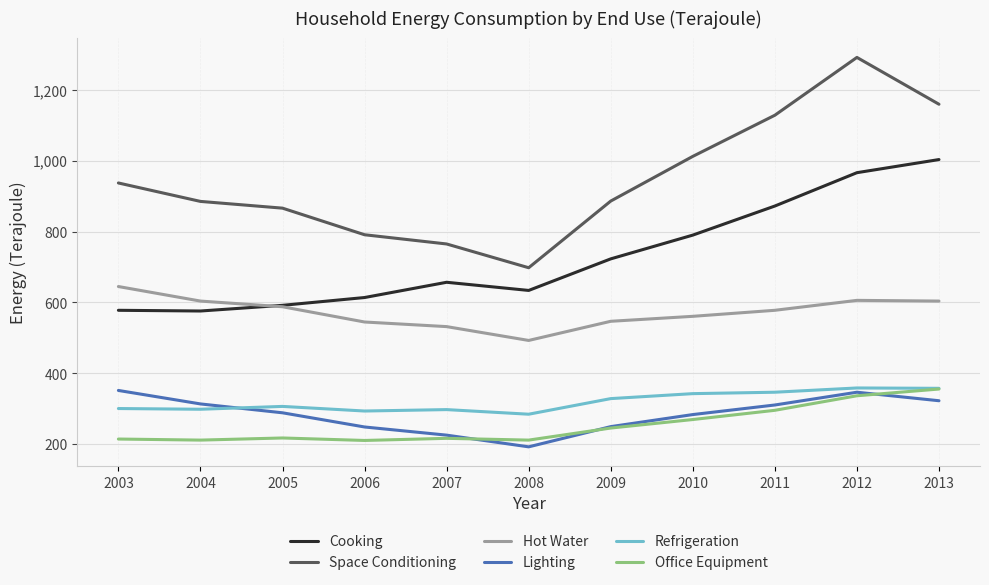

What is the difference between the maximum and minimum values in the Cooking series?

427